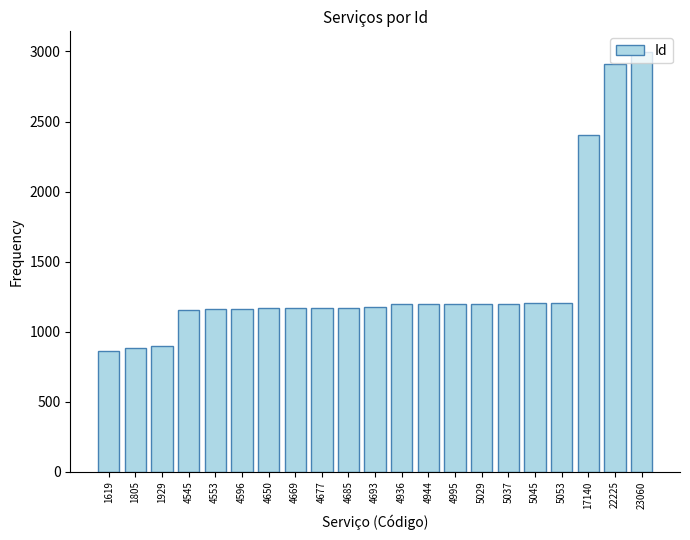

What is the sum of all values?

28686